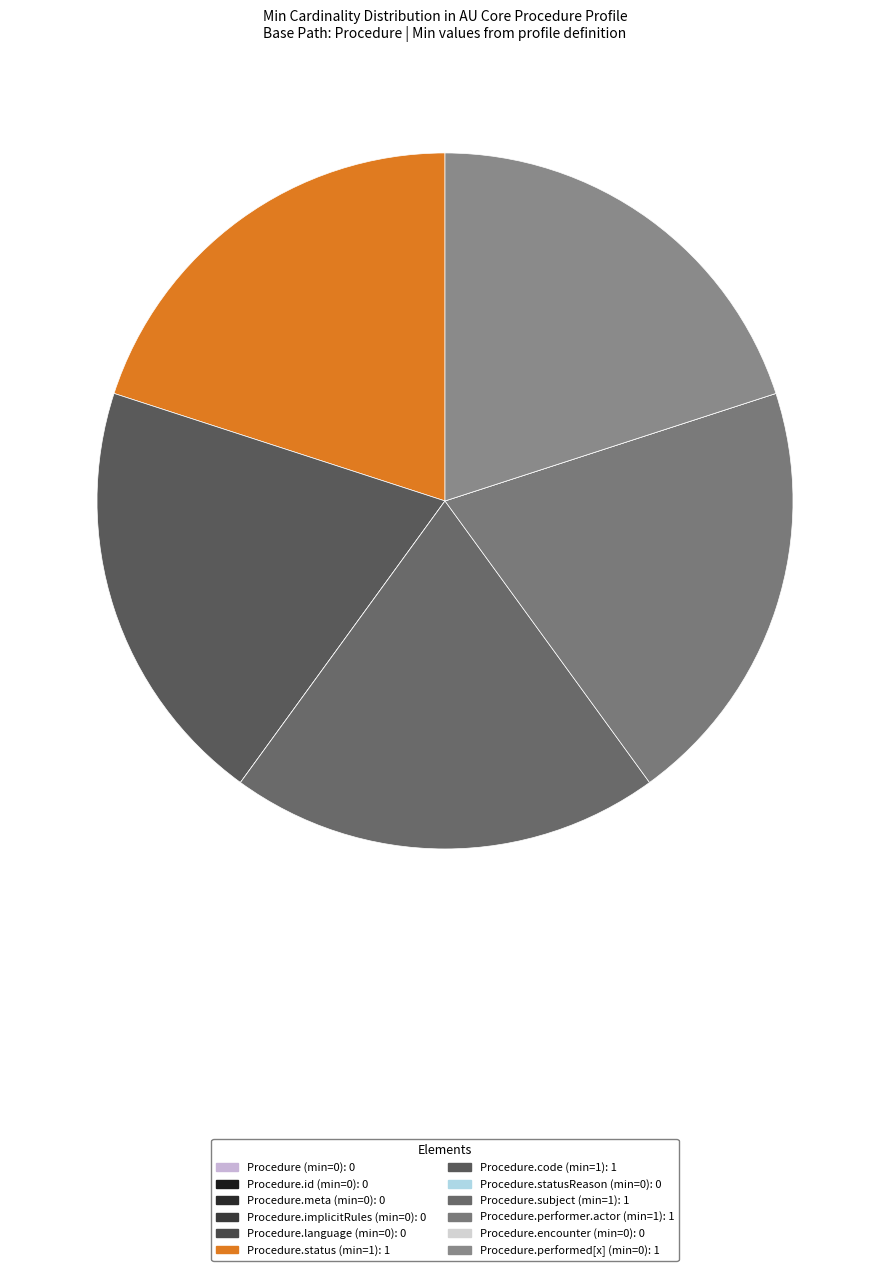

Is there any slice that represents more than half of the pie?

No